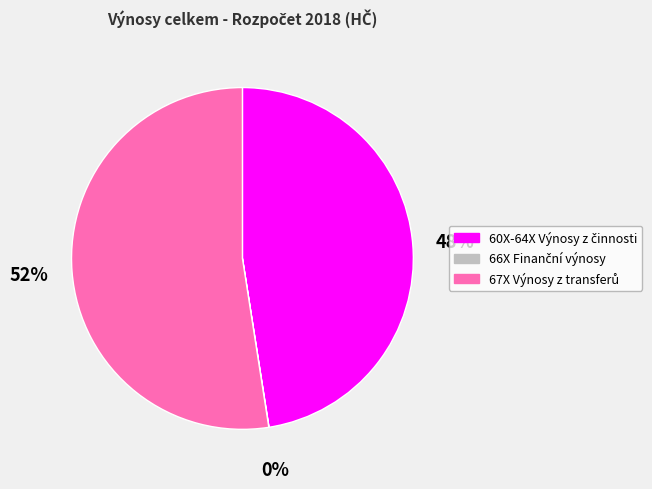

To the nearest percent, what is the difference between the largest and smallest slice percentages?

52%